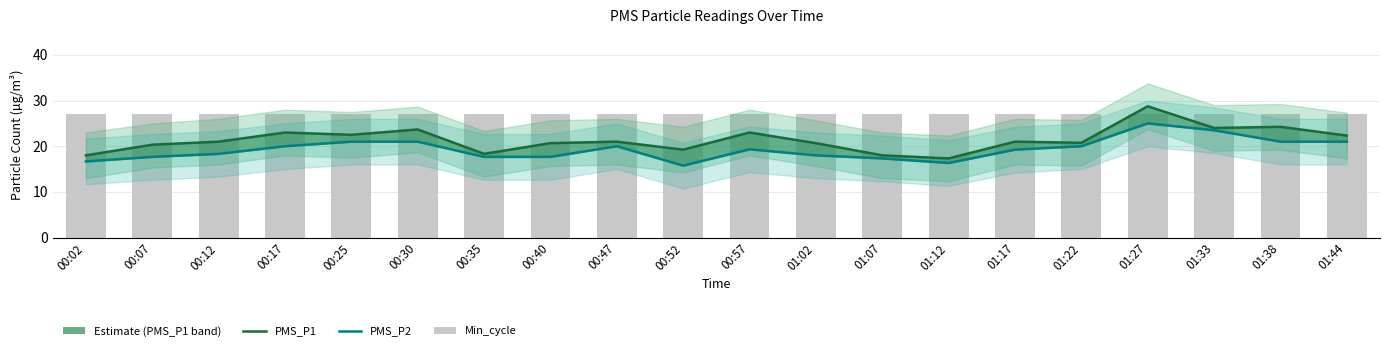

Is it true that PMS_P1 equals 10.4 at 00:52?

False